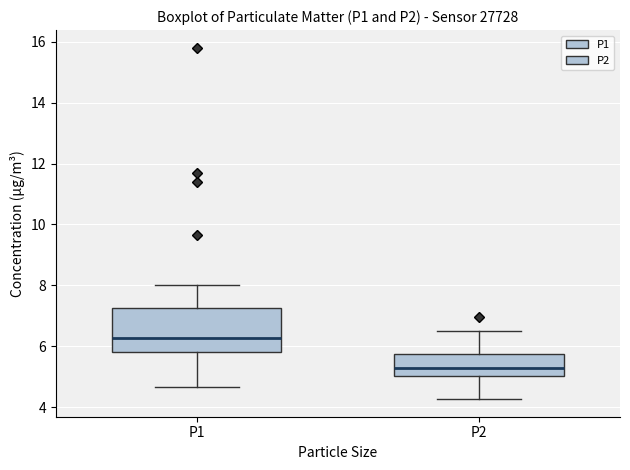

Reading left to right, read every box against the y-axis: the position of its median line, the range the box covers, and the ends of its whiskers. The values are not printed on the chart, so give them approximately, as read against the axis.

P1: median 6.2, box 5.8 to 7.2, whiskers 4.6 to 8.0
P2: median 5.4, box 5.0 to 5.8, whiskers 4.2 to 6.6